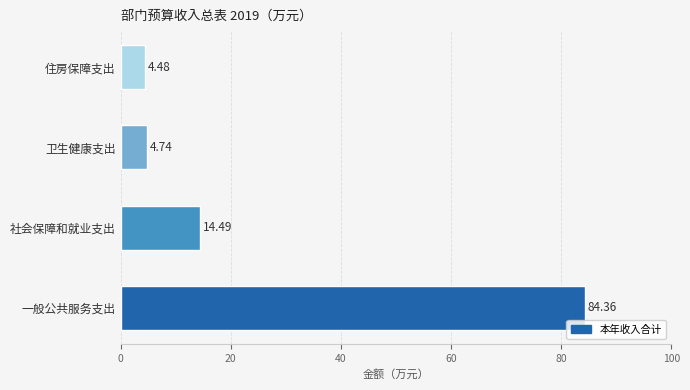

What is the smallest value displayed?

4.5